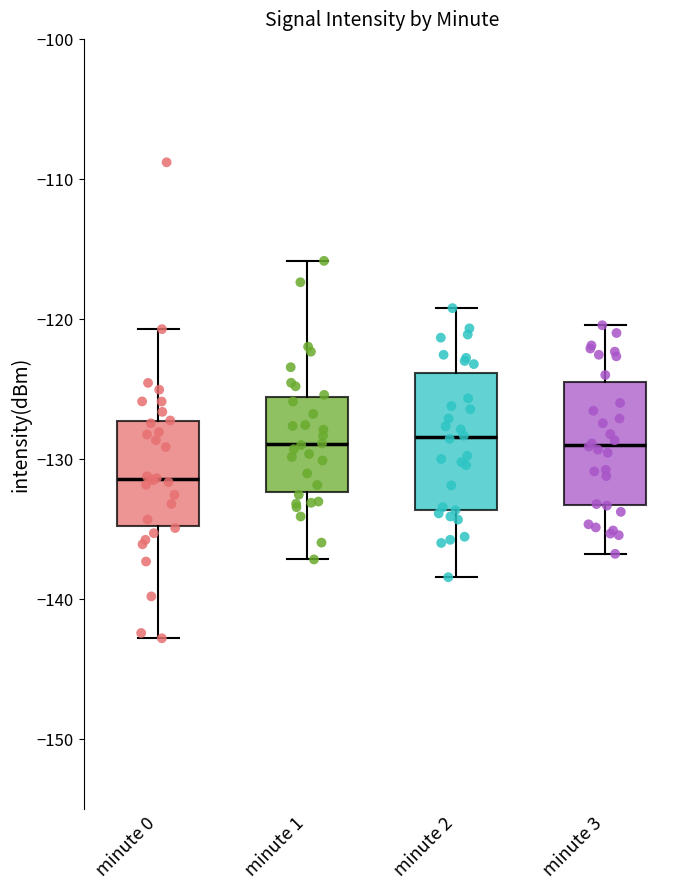

Reading left to right, read every box against the y-axis: the position of its median line, the range the box covers, and the ends of its whiskers. The values are not printed on the chart, so give them approximately, as read against the axis.

minute 0: median -131, box -135 to -127, whiskers -143 to -121
minute 1: median -129, box -132 to -126, whiskers -137 to -116
minute 2: median -128, box -134 to -124, whiskers -138 to -119
minute 3: median -129, box -133 to -125, whiskers -137 to -120